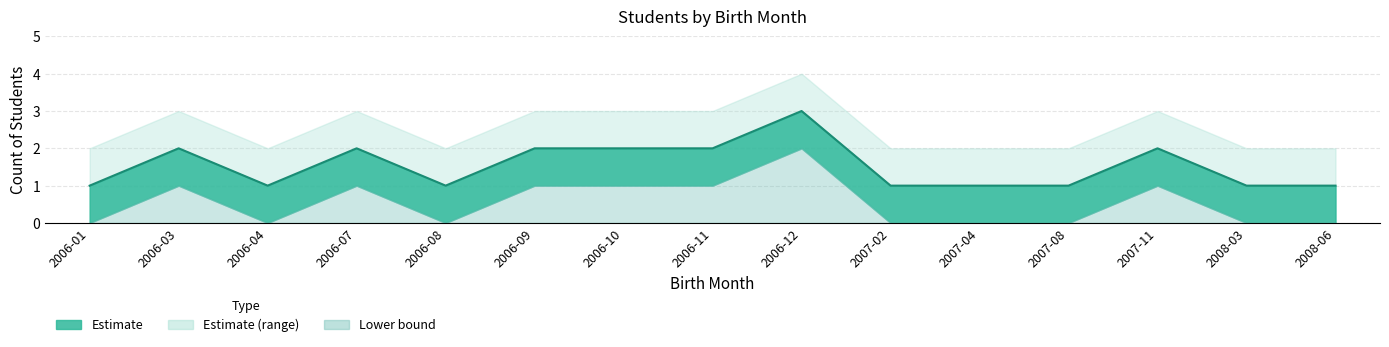

True or false: Count and Upper intersect in this chart.

False